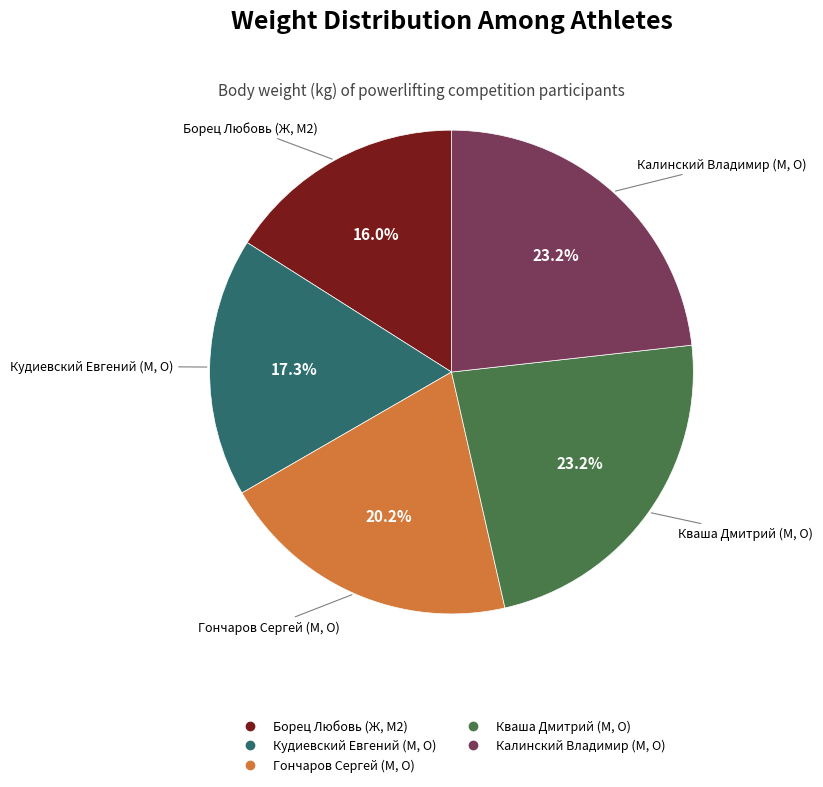

Is there a majority slice in this chart?

No